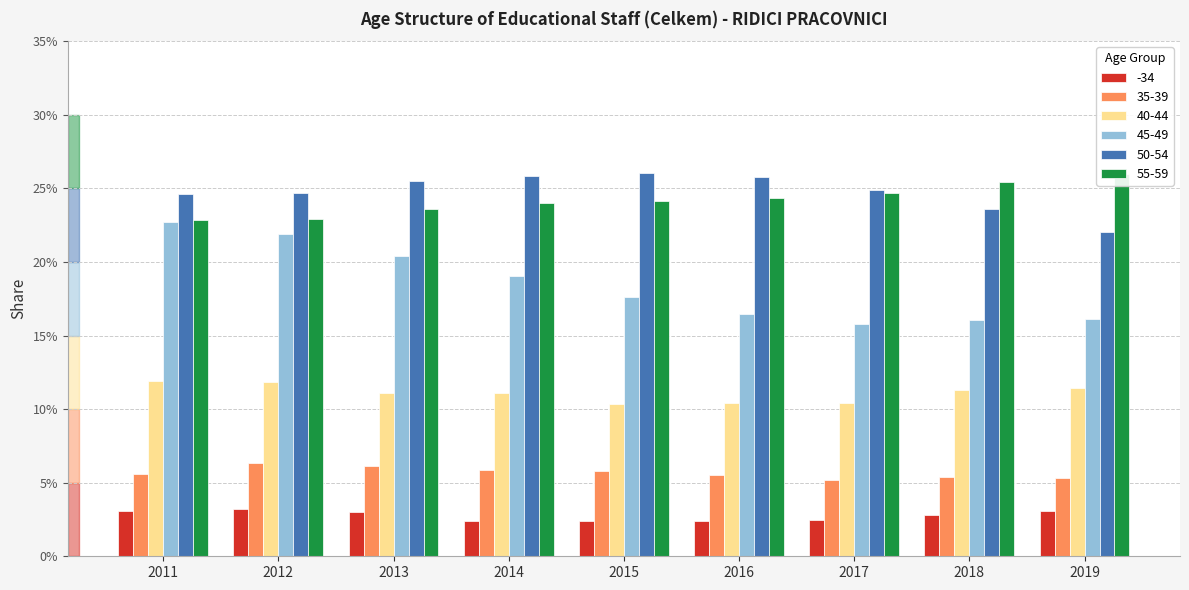

True or false: 45-49 has a value of 0.2 at 2017.

True